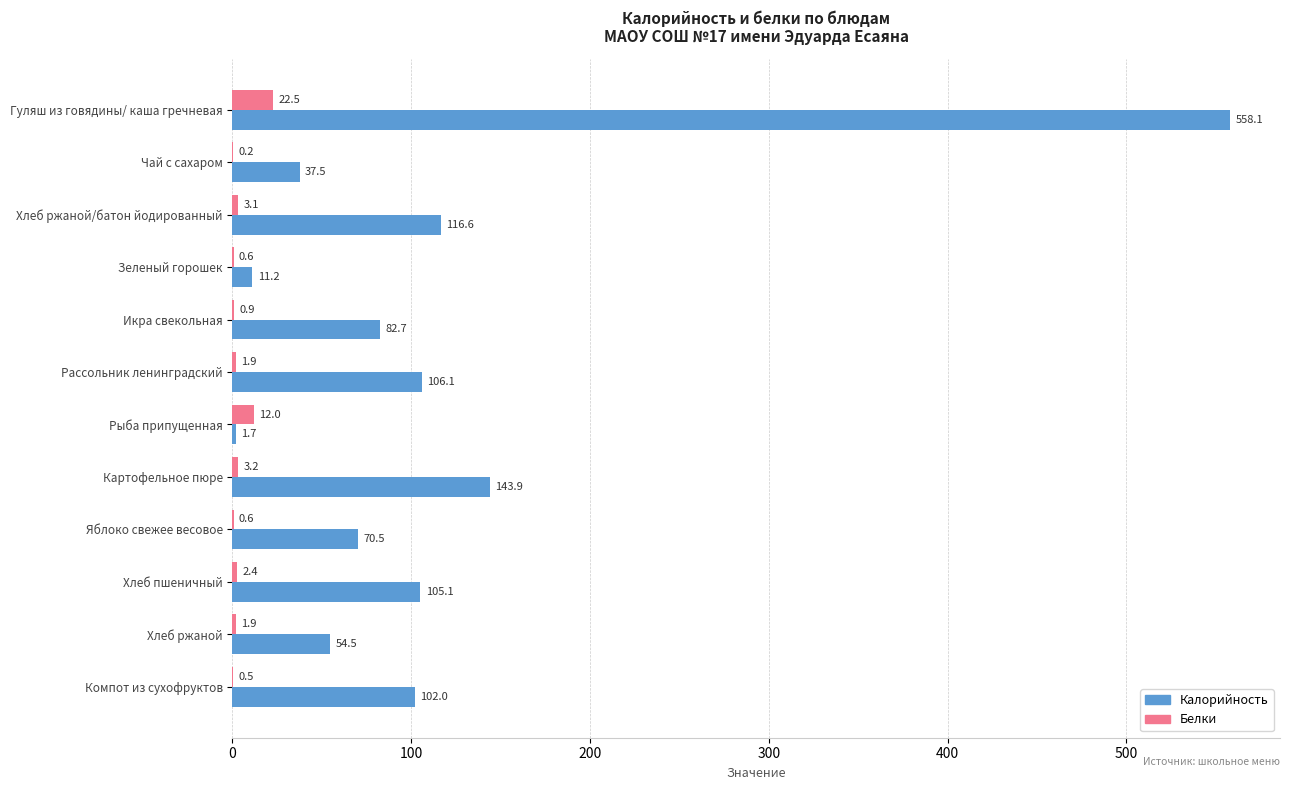

Is it true that Белки equals 0.6 at Зеленый горошек?

True